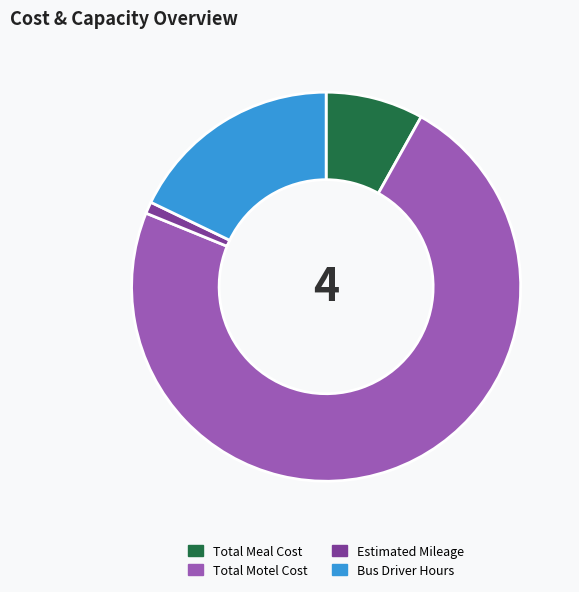

How many segments does this pie chart have?

4